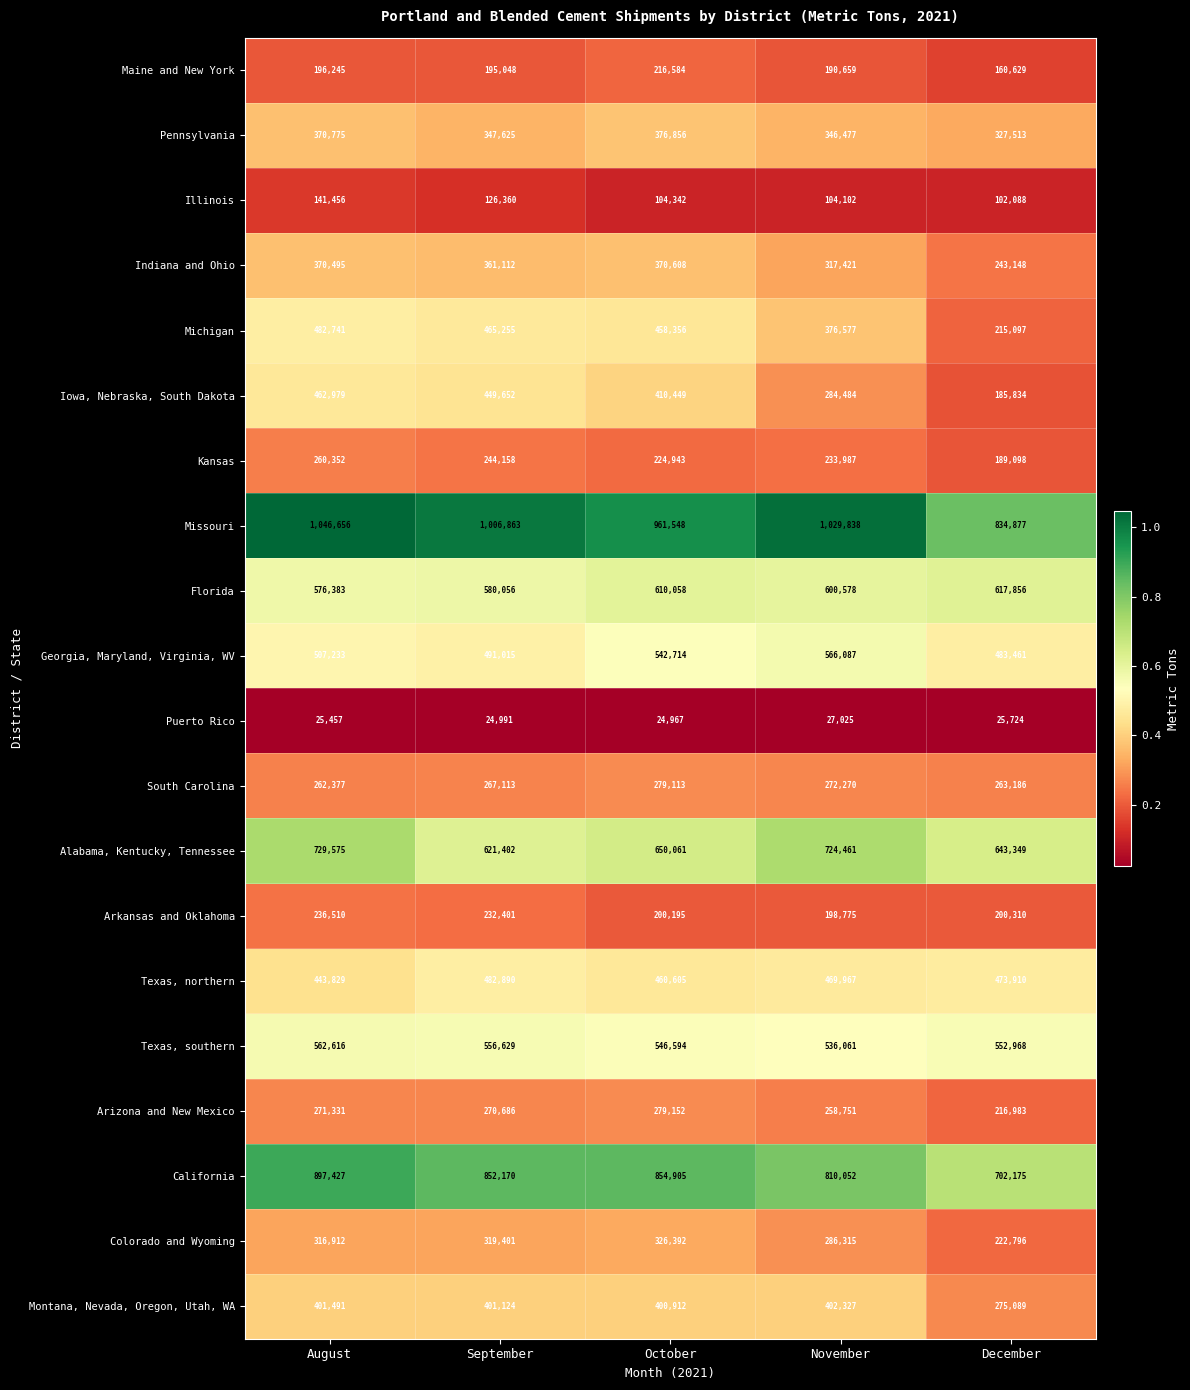

At how many categories does at least one series exceed 538446?

5